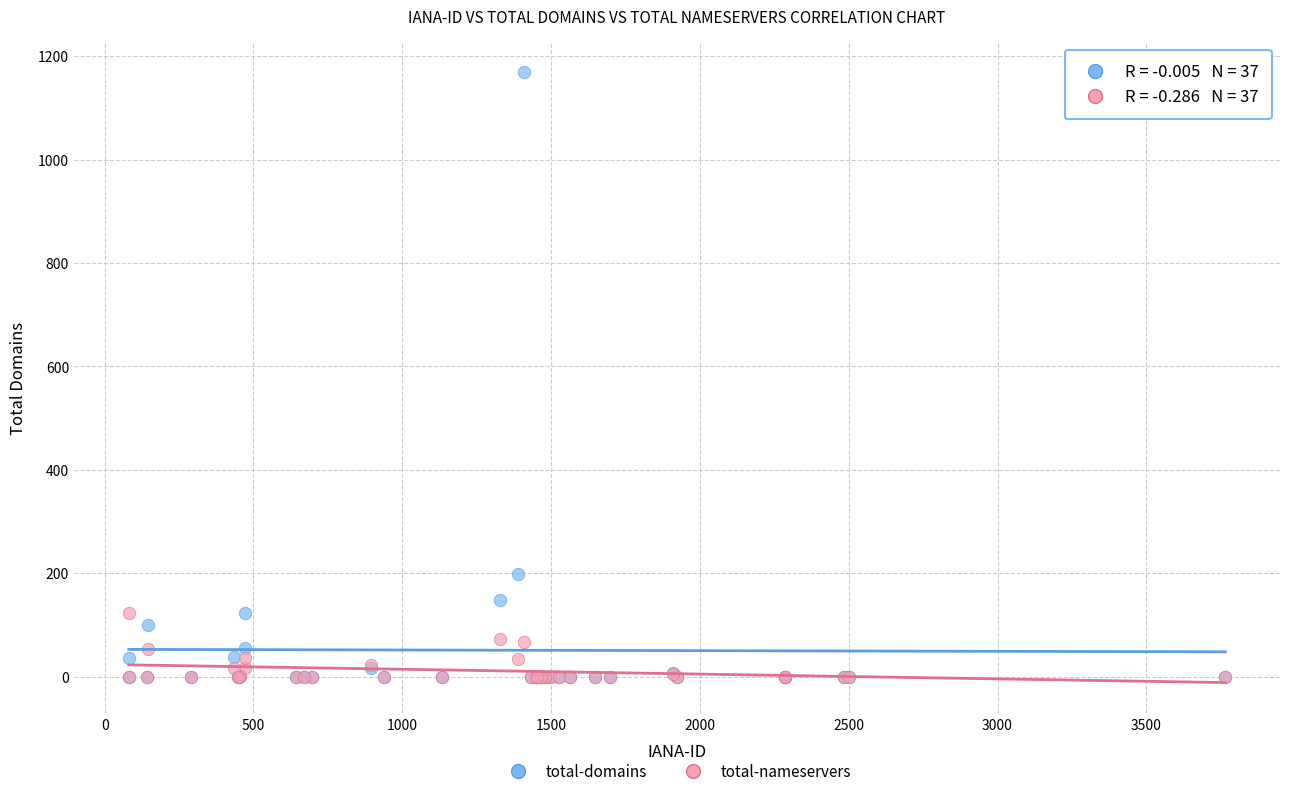

Which series contains the highest Y value?

total-domains